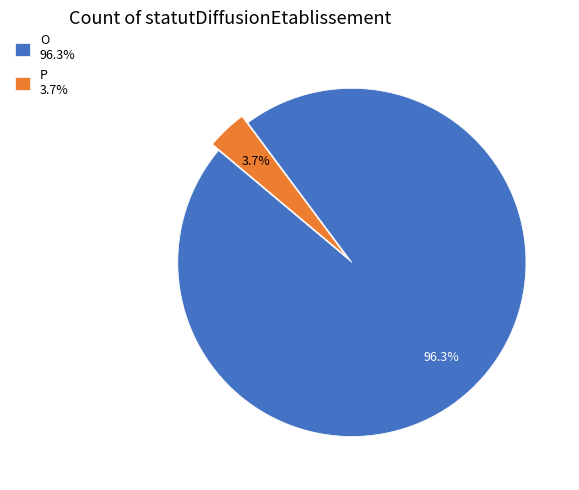

Count the number of slices in the pie.

2